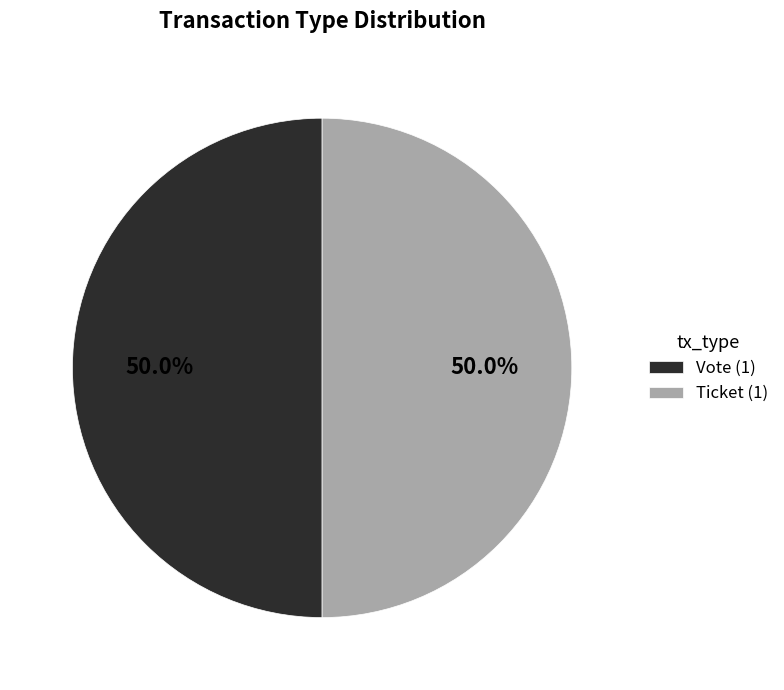

Combined, do Vote (1) and Ticket (1) account for over 50%?

Yes